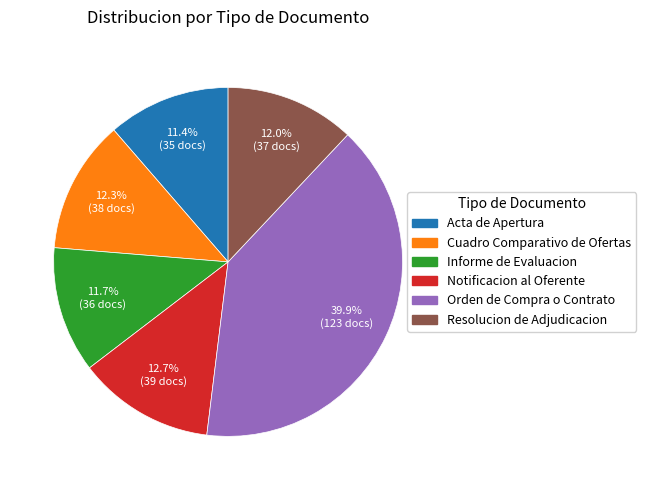

Does any single category account for the majority?

No